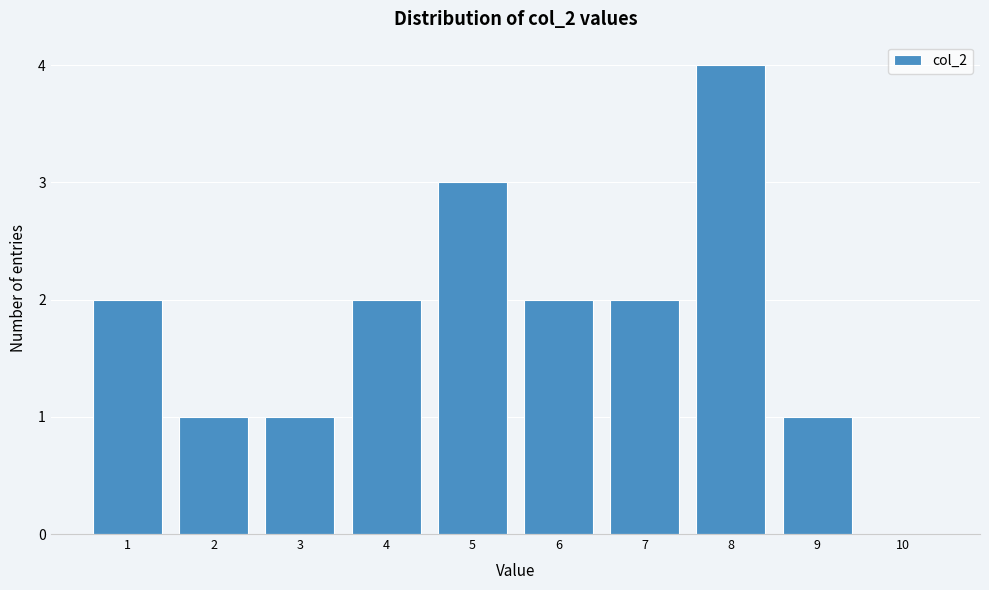

Reading left to right, transcribe all the data shown in this chart.

1=2	2=1	3=1	4=2	5=3	6=2	7=2	8=4	9=1	10=0